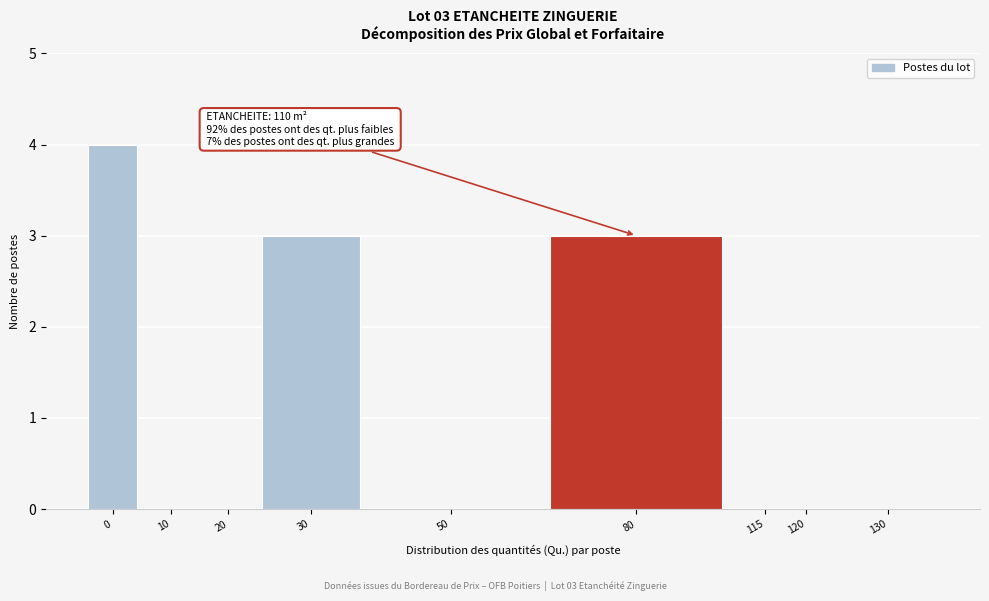

Reading left to right, extract all data points from this chart.

0=4	10=0	20=0	30=3	50=0	80=3	115=0	120=0	130=0